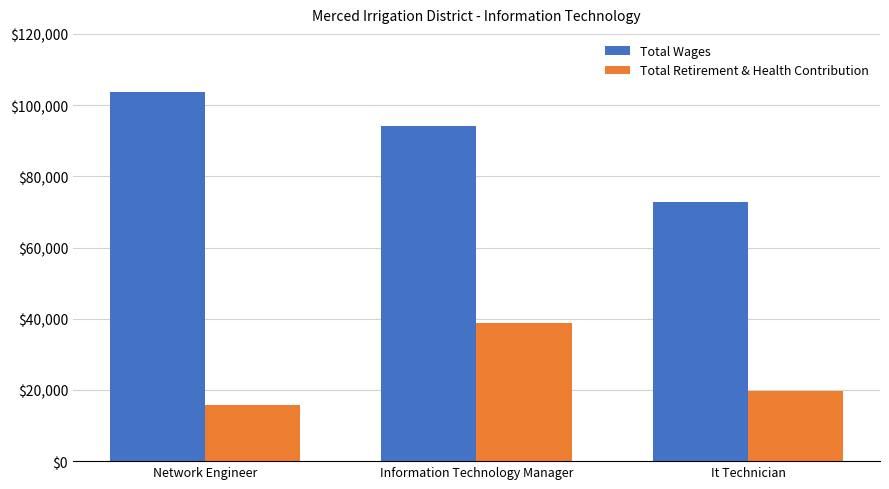

Where does the Total Retirement & Health Contribution series first go above 19667?

Information Technology Manager